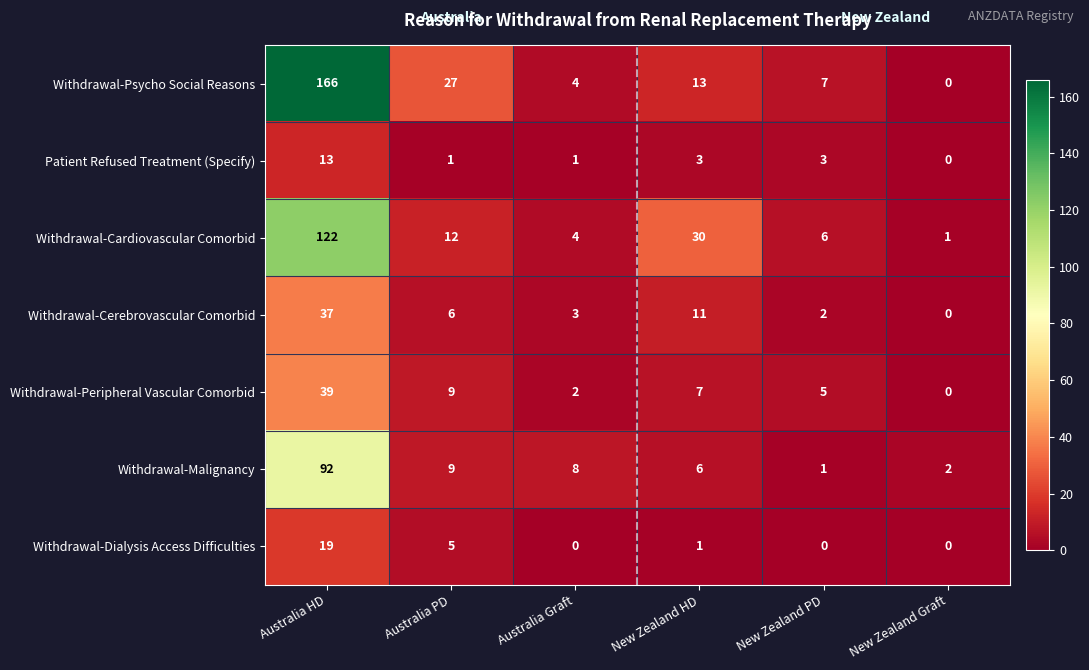

Is it true that Withdrawal-Psycho Social Reasons equals 10 at Australia PD?

False